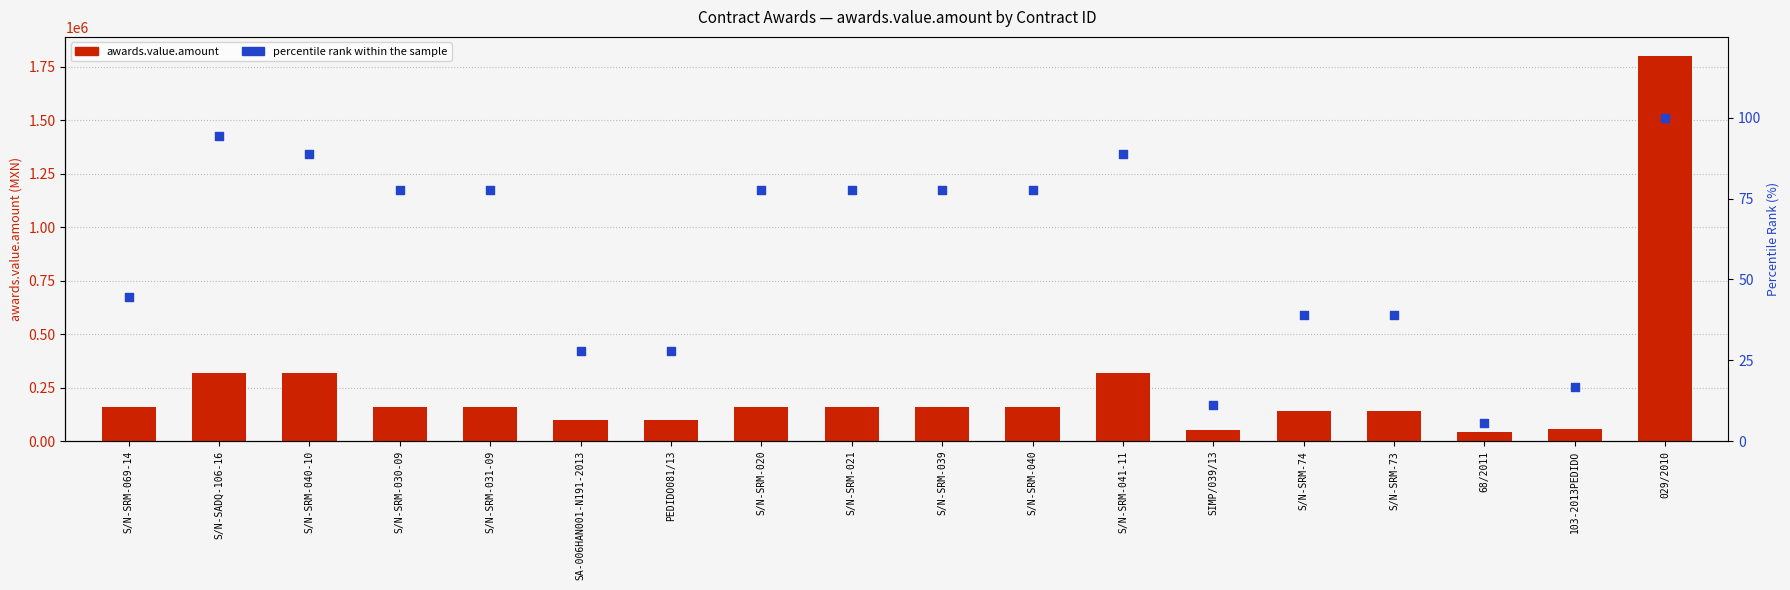

Which series contains the lowest Y value?

percentile rank within the sample